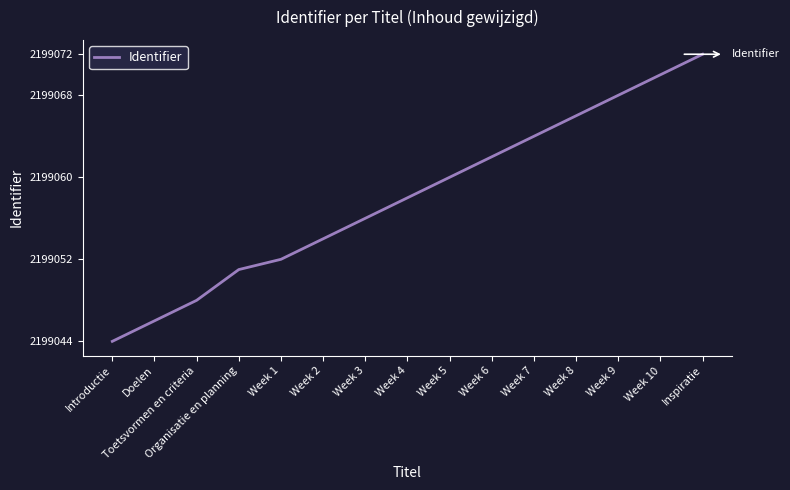

What is the difference between the maximum and second lowest values?

26